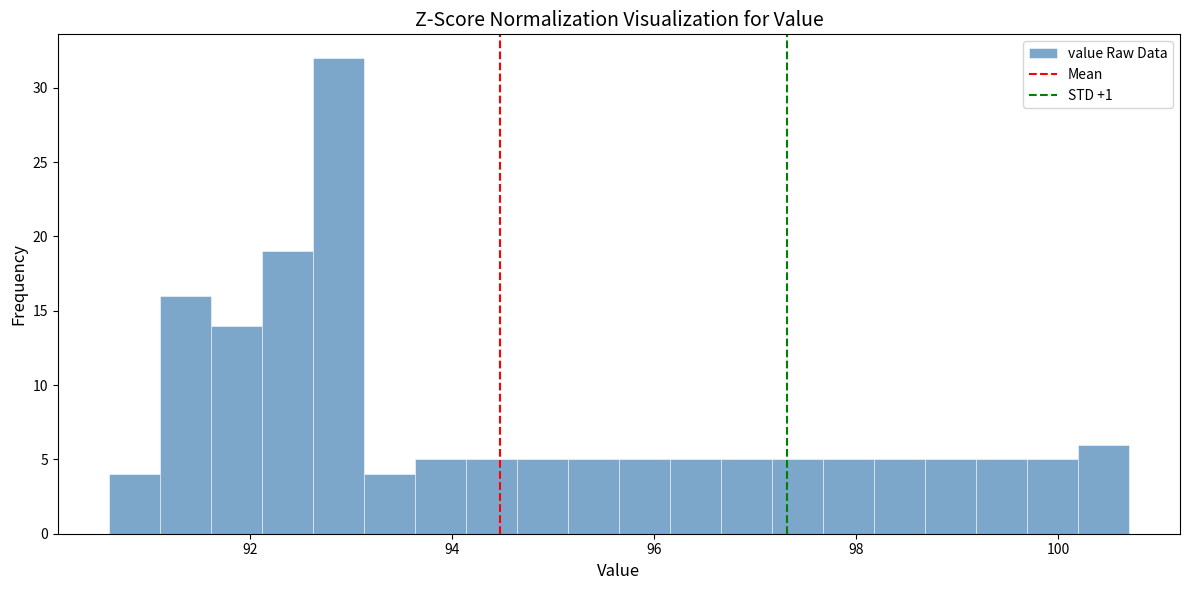

Read against the x-axis, roughly where is the centre of the tallest bar?

92.8